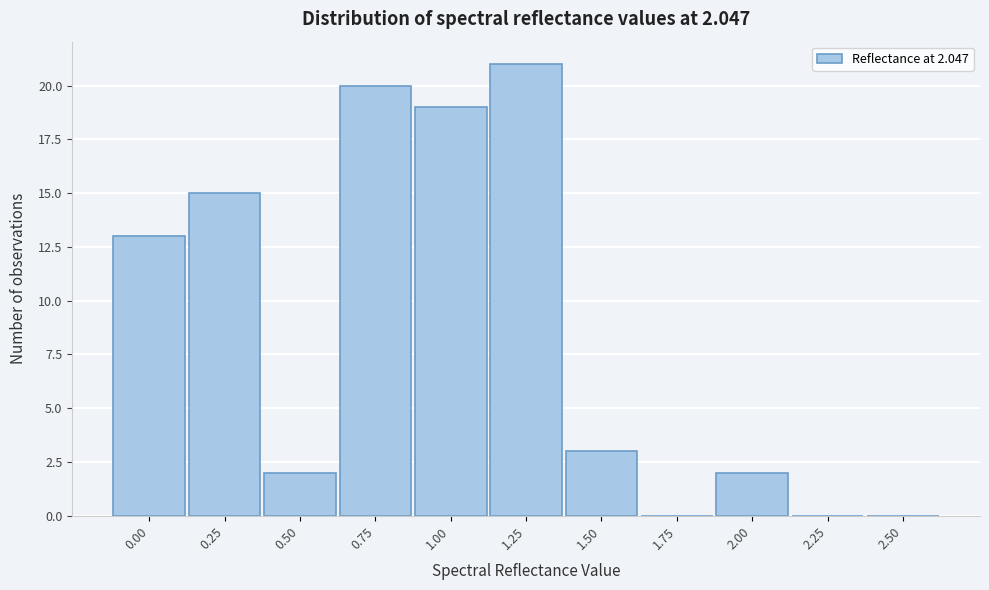

Reading left to right, extract all data points from this chart.

0.00=13	0.25=15	0.50=2	0.75=20	1.00=19	1.25=21	1.50=3	1.75=0	2.00=2	2.25=0	2.50=0